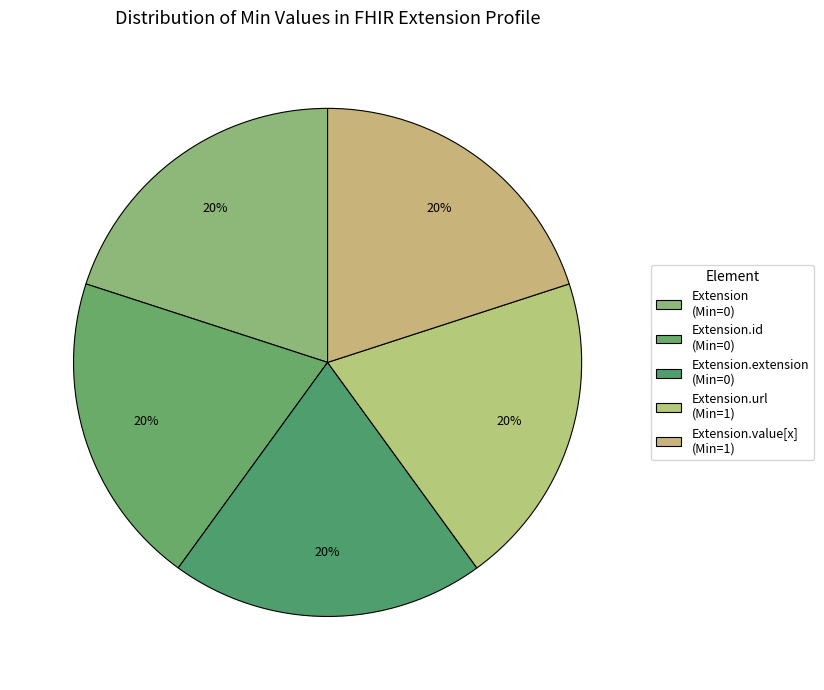

Which slice is the smallest?

Extension